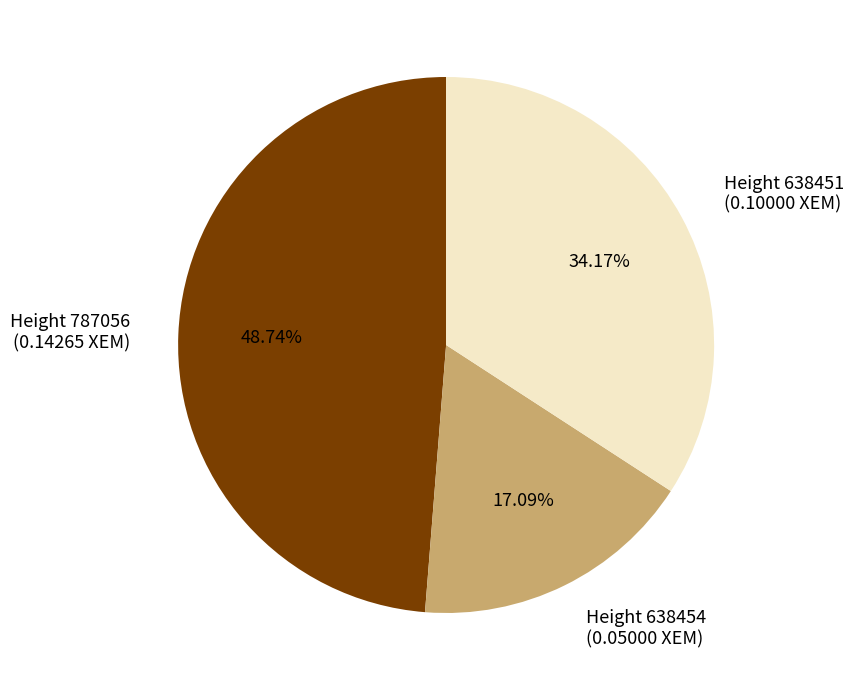

Rank the categories by value from highest to lowest.

Height 787056, Height 638451, Height 638454